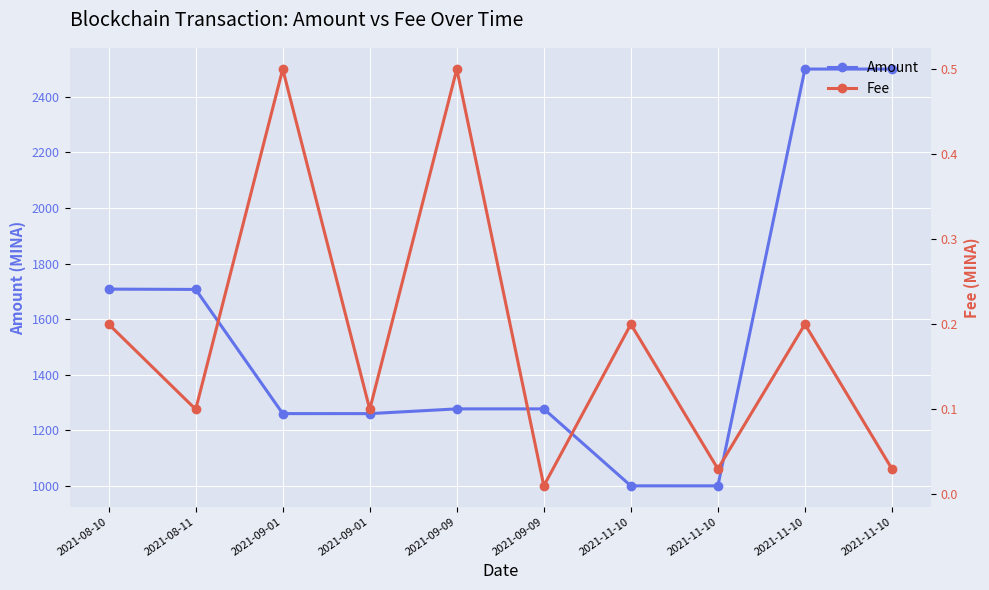

What is the label of the 4th point from the left?

2021-09-01